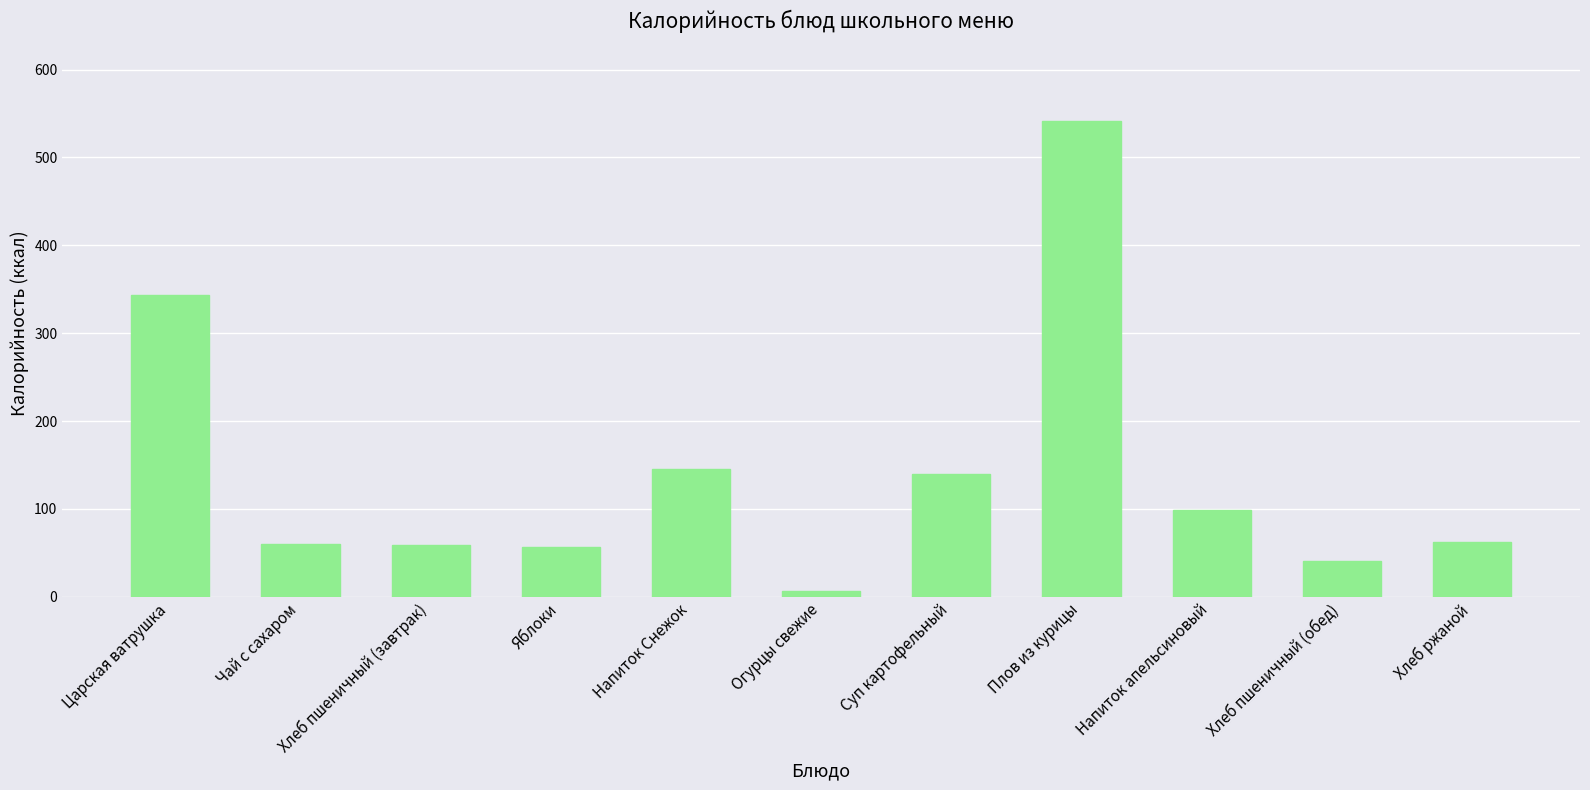

What is the difference between the second highest and second lowest values?

301.7